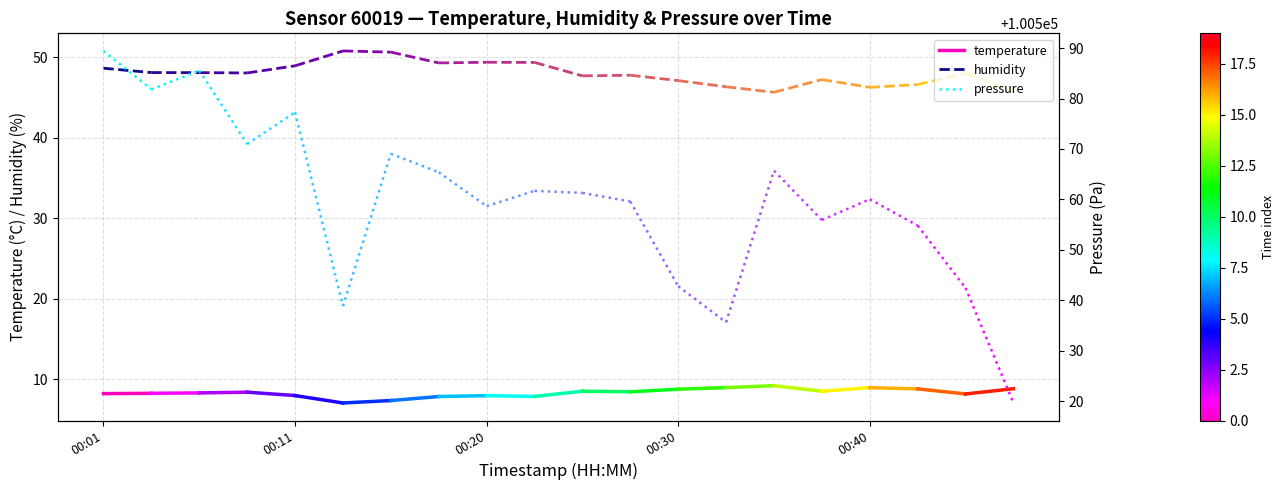

True or false: humidity has a value of 48.7 at 00:01.

True